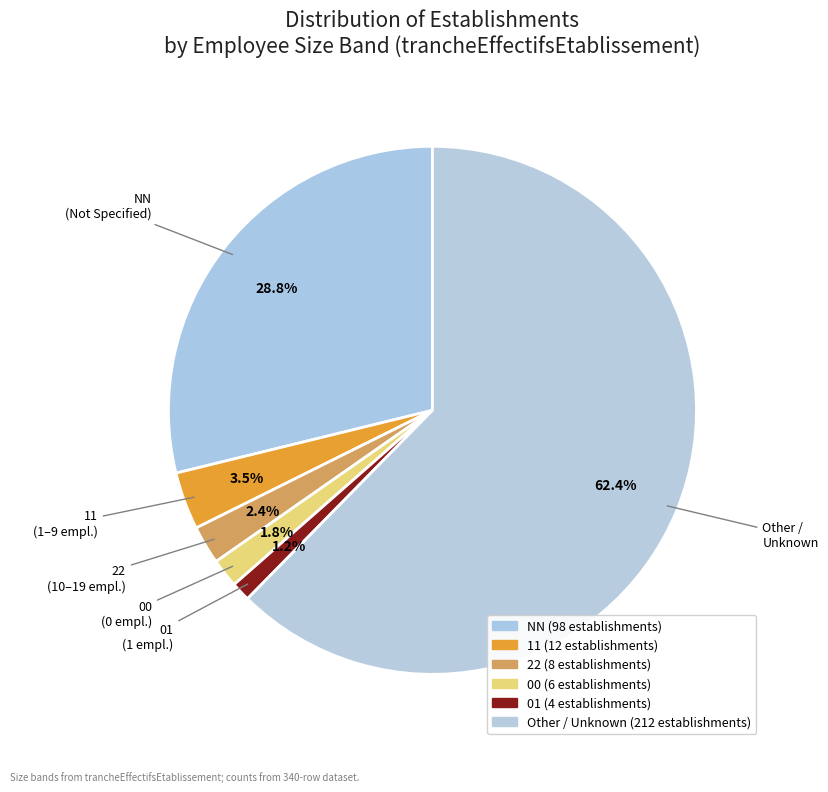

To the nearest percent, what is the average slice percentage?

17%